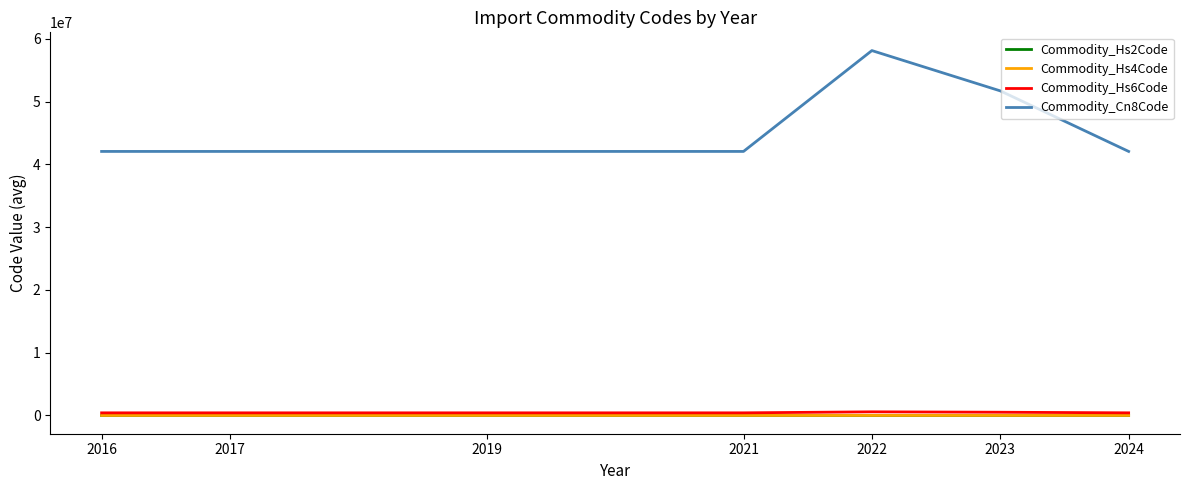

What is the greatest value displayed?

58111076.7